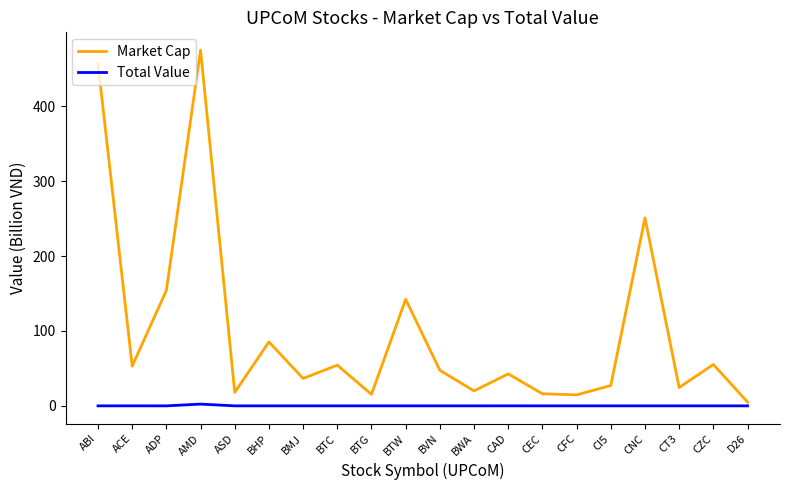

Is it true that Total Value equals 0.0 at BTG?

True